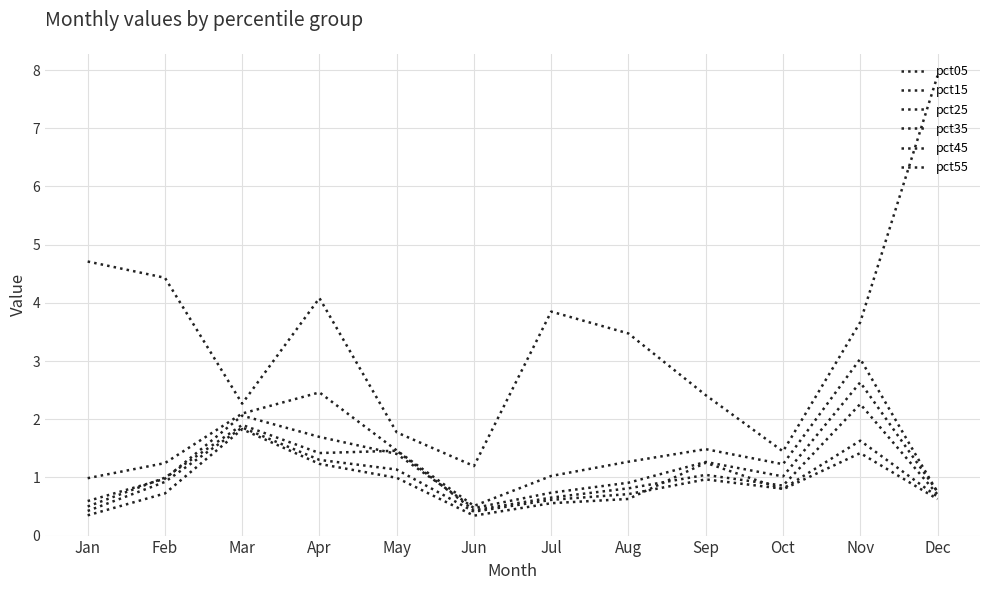

How many lines are shown in the chart?

6